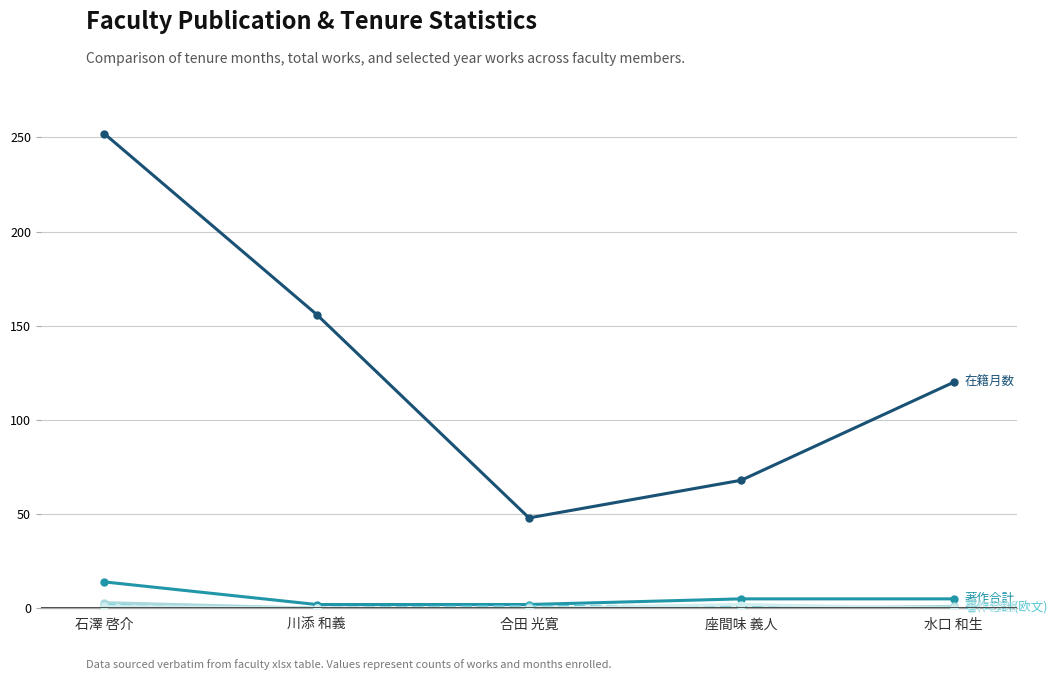

At which category does the chart reach its peak across all series?

石澤 啓介